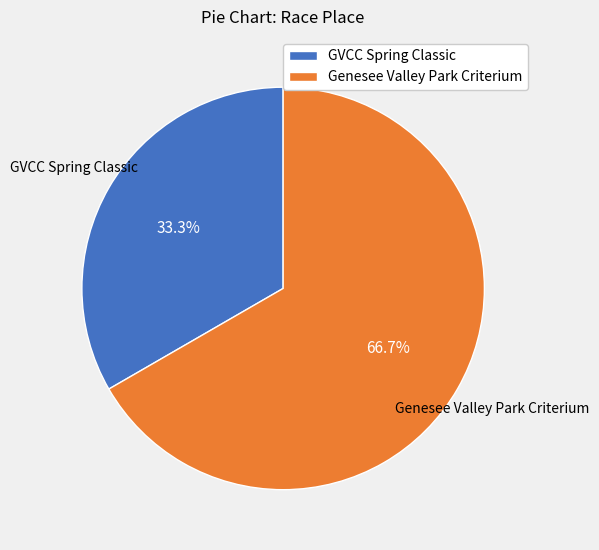

To the nearest percent, what portion does Genesee Valley Park Criterium represent?

67%